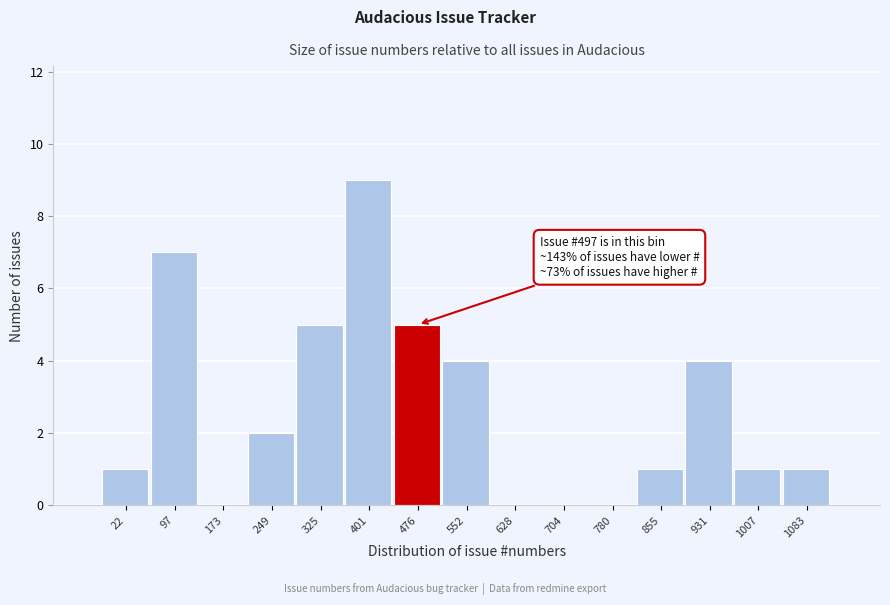

Reading left to right, list all the values displayed in this chart.

22=1	97=7	173=0	249=2	325=5	401=9	476=5	552=4	628=0	704=0	780=0	855=1	931=4	1007=1	1083=1